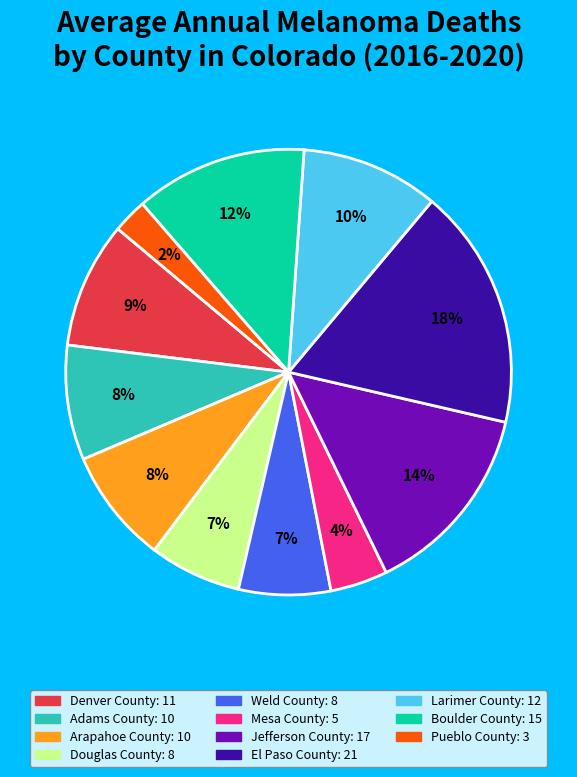

Is it true that Boulder County is 12% of the pie?

True